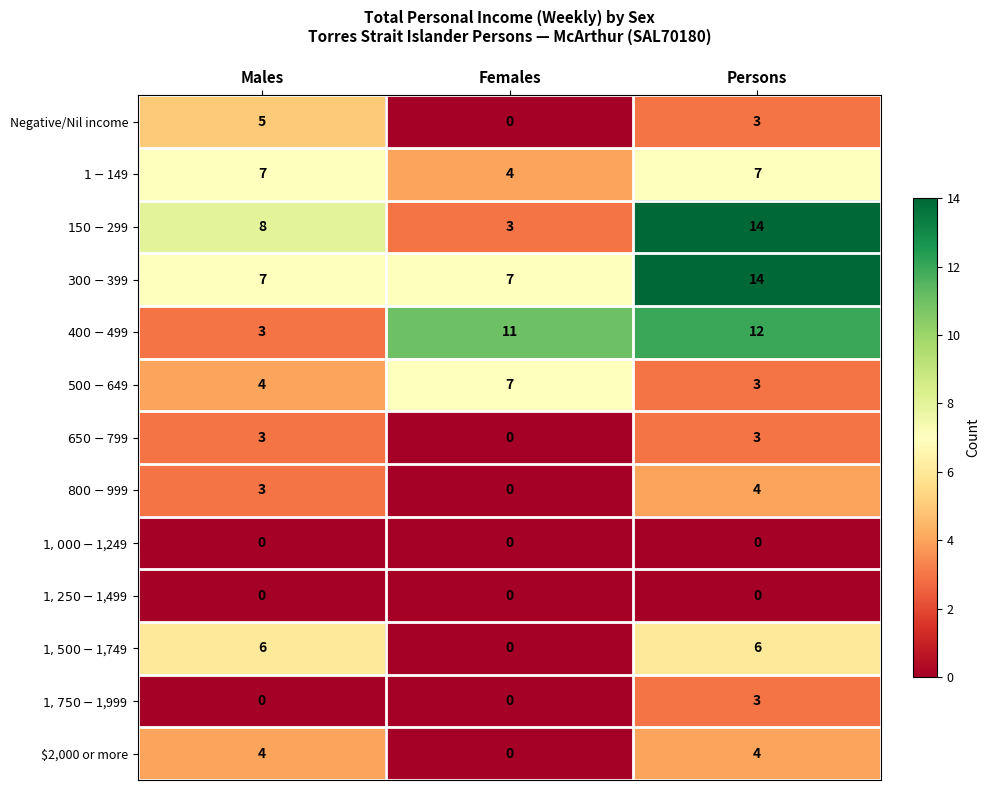

What is the spread (max minus min) of values at Males?

8